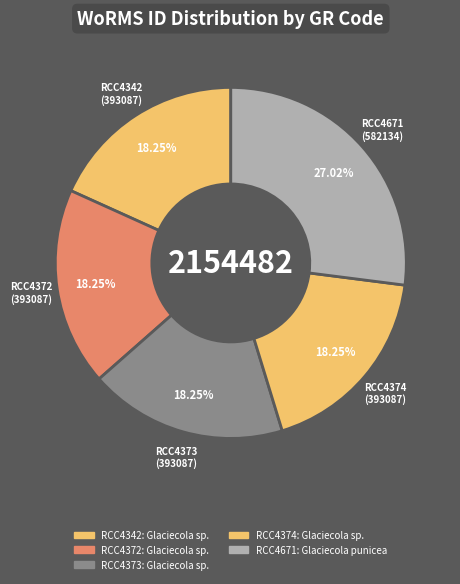

To the nearest percent, what portion does RCC4373 represent?

18%